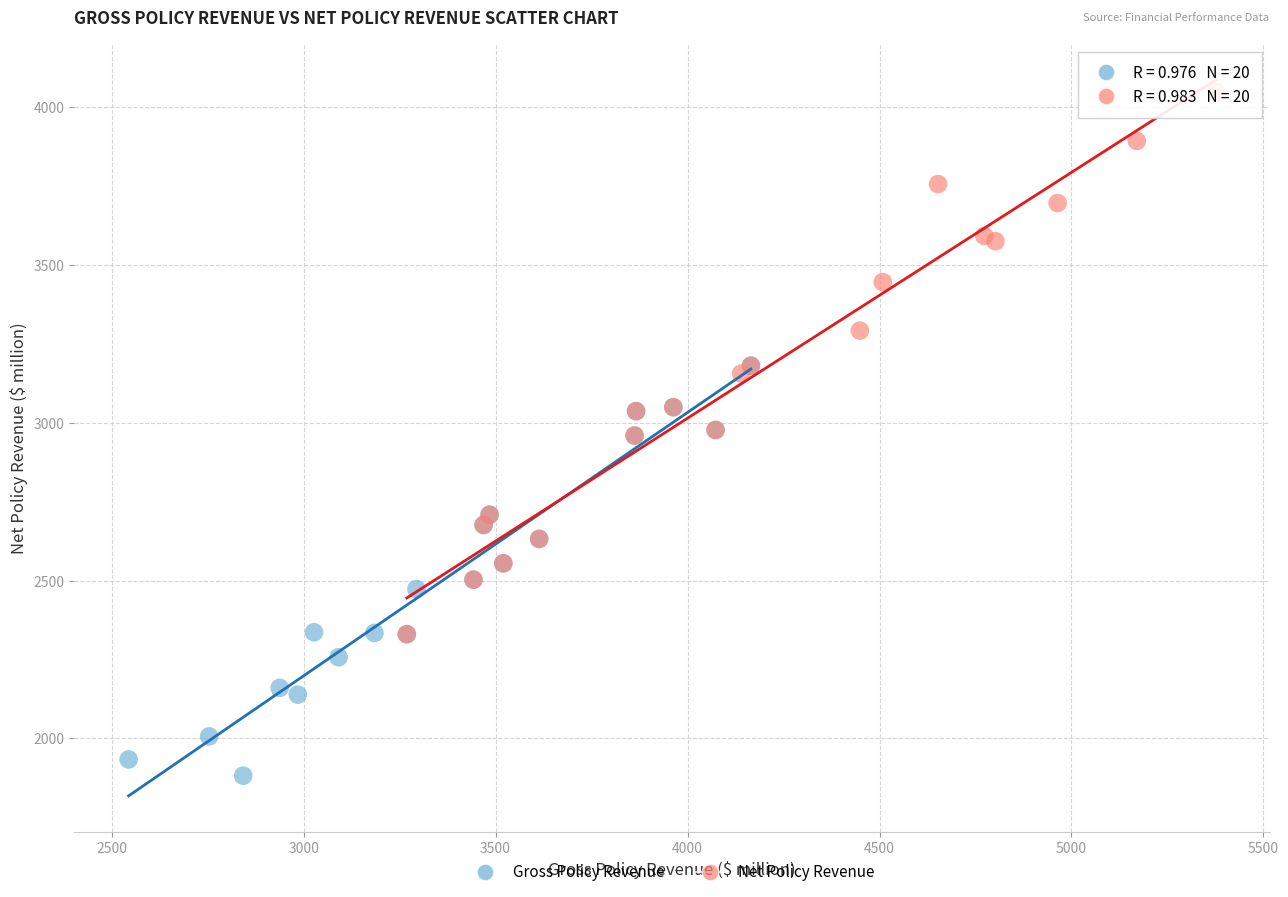

Which series reaches the maximum Y coordinate?

Net Policy Revenue